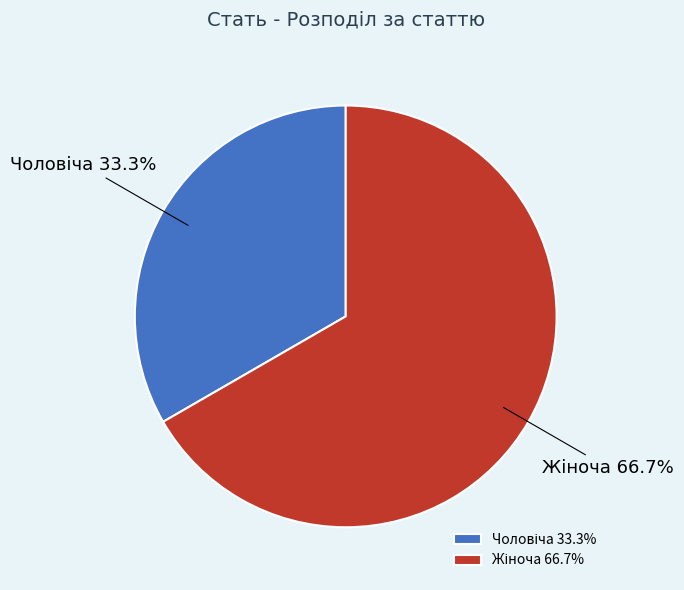

Does any single category account for the majority?

Yes